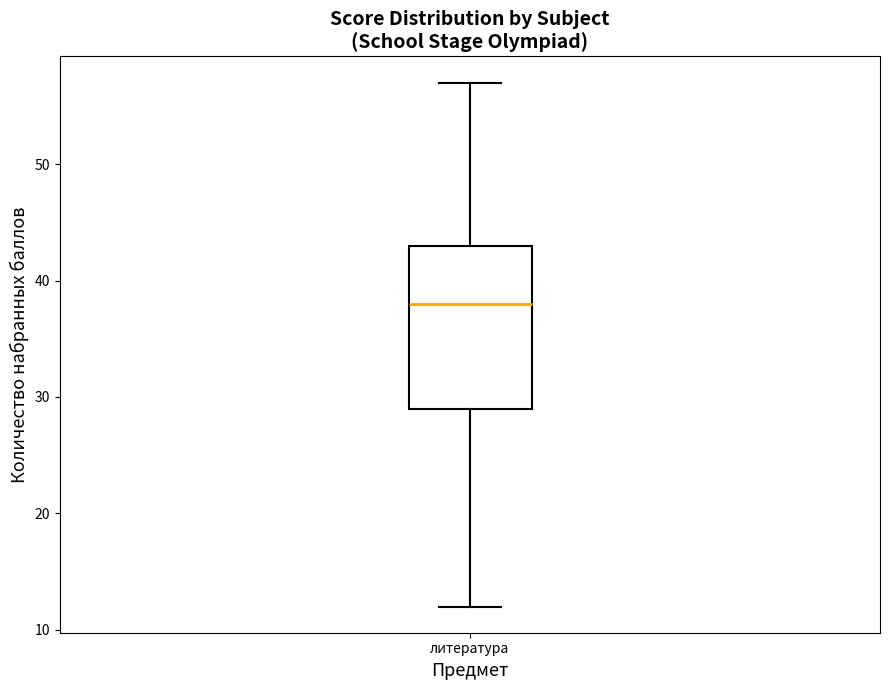

Transcribe this box plot: give where the median line is, the range the box spans, and where the two whiskers end, as read against the y-axis. The values are not printed on the chart, so give them approximately, as read against the axis.

median 38, box 29 to 43, whiskers 12 to 57